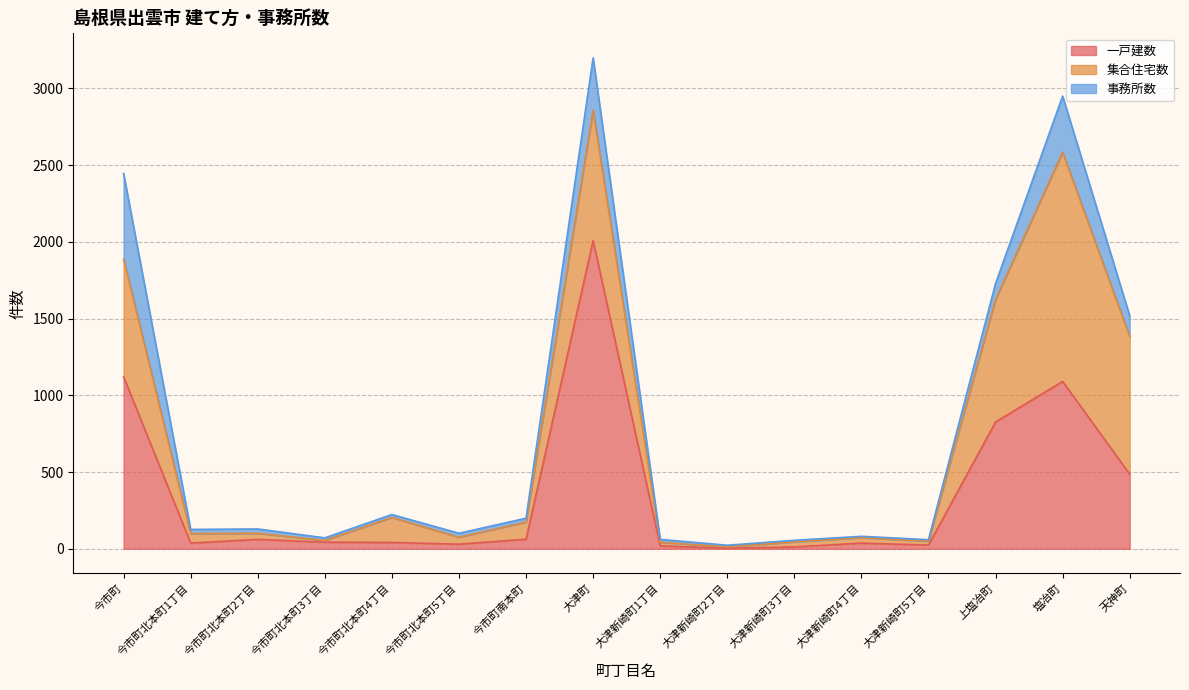

Where do 事務所数 and 一戸建数 first cross each other?

大津新崎町2丁目 and 大津新崎町3丁目